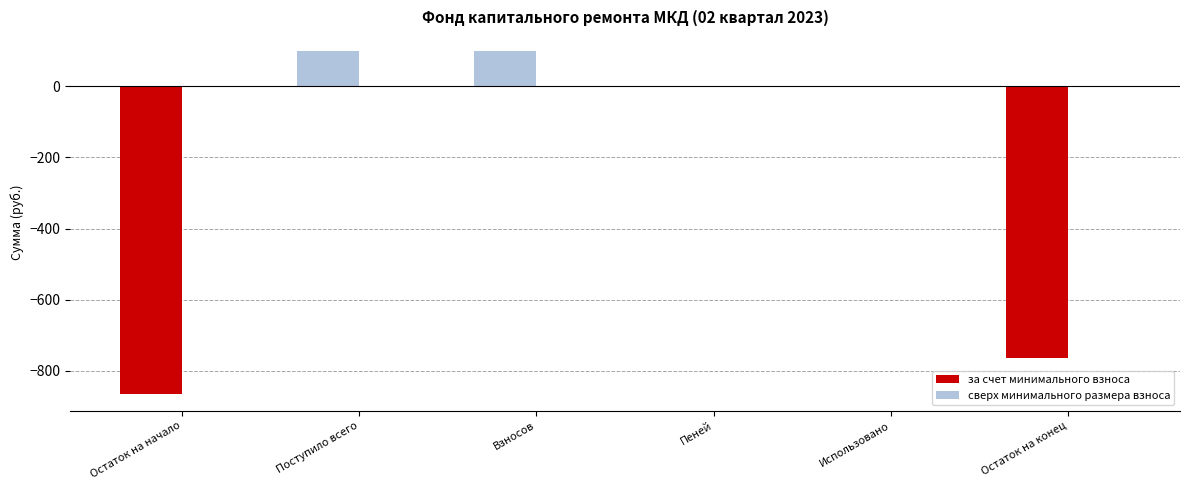

Which has a higher value, Использовано or Остаток на начало?

Использовано